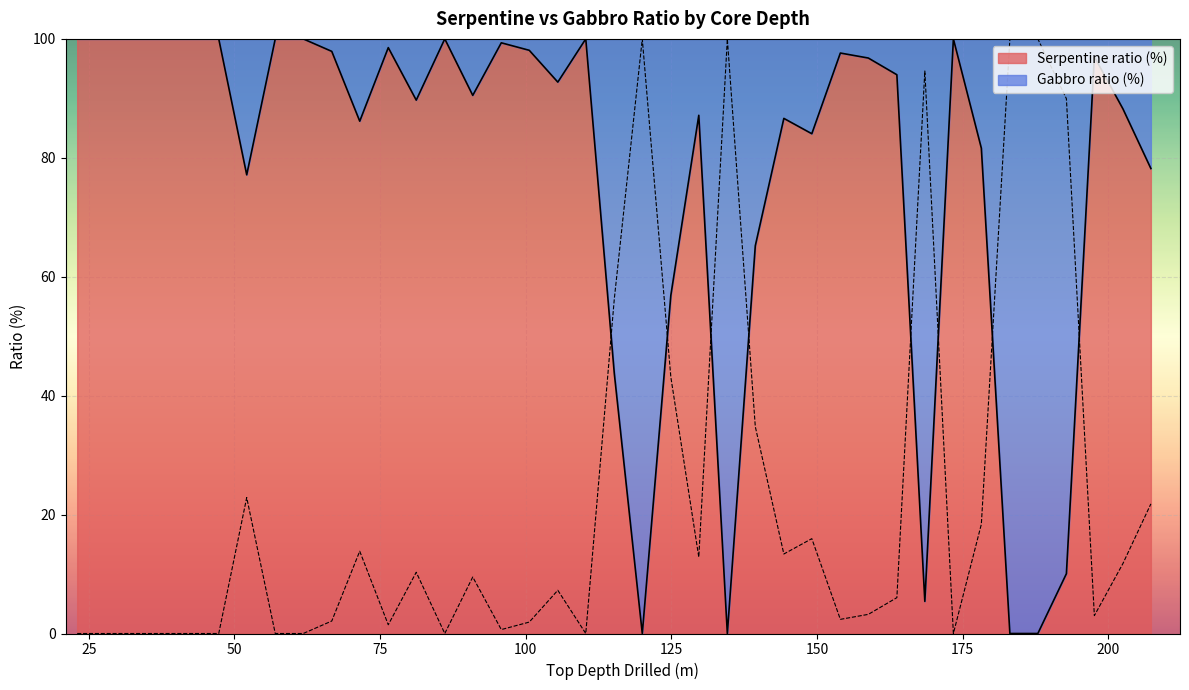

Is it true that Gabbro ratio (%) equals 24.9 at 35R?

False